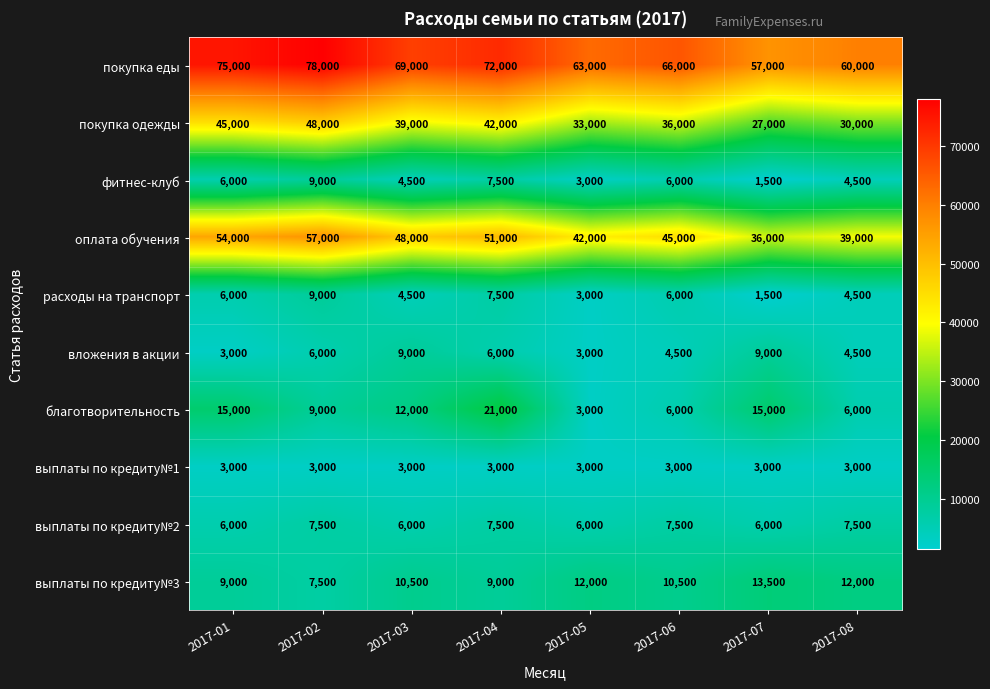

Count the фитнес-клуб values in the range 4500 to 7500.

5